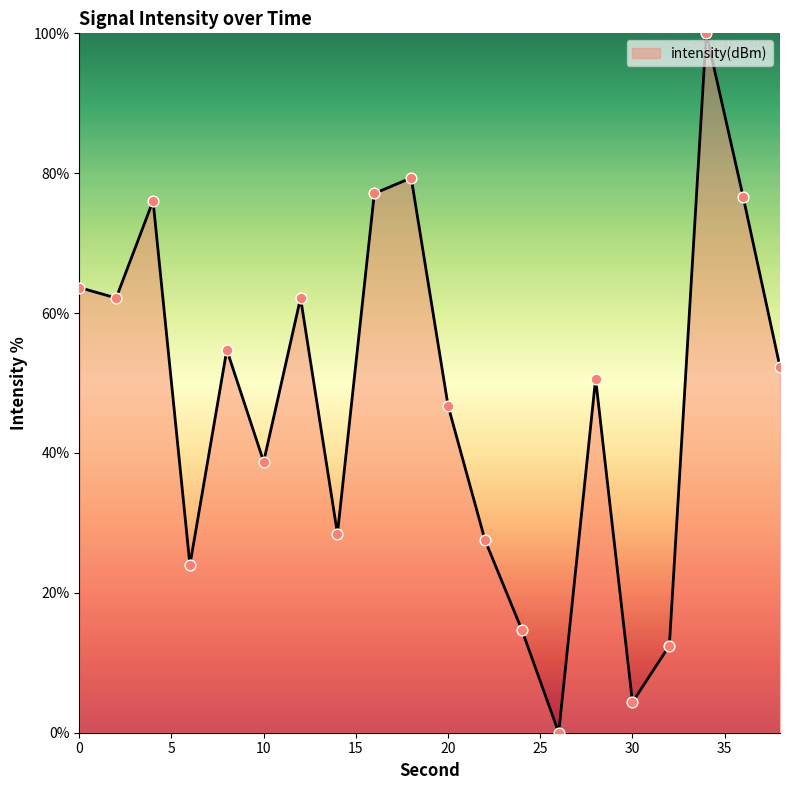

What is the greatest value displayed?

100.0